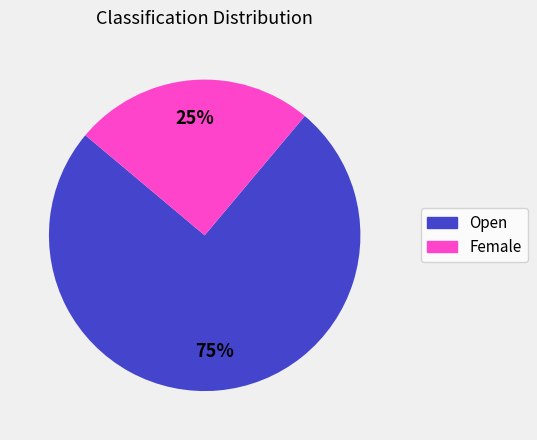

Which has a higher value, Female or Open?

Open